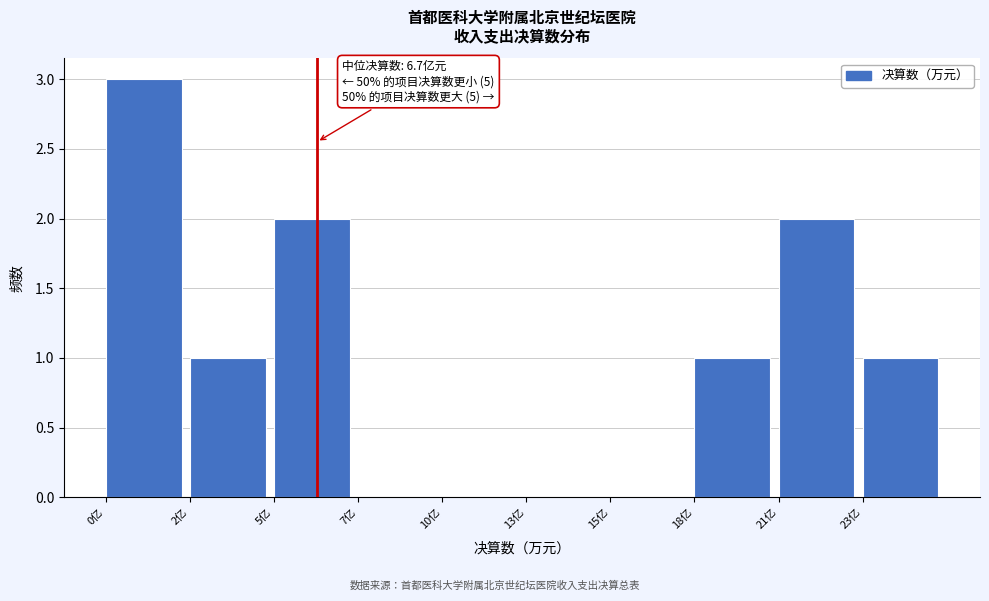

Reading left to right, list all the values displayed in this chart.

0亿=3	2亿=1	5亿=2	7亿=0	10亿=0	13亿=0	15亿=0	18亿=1	21亿=2	23亿=1